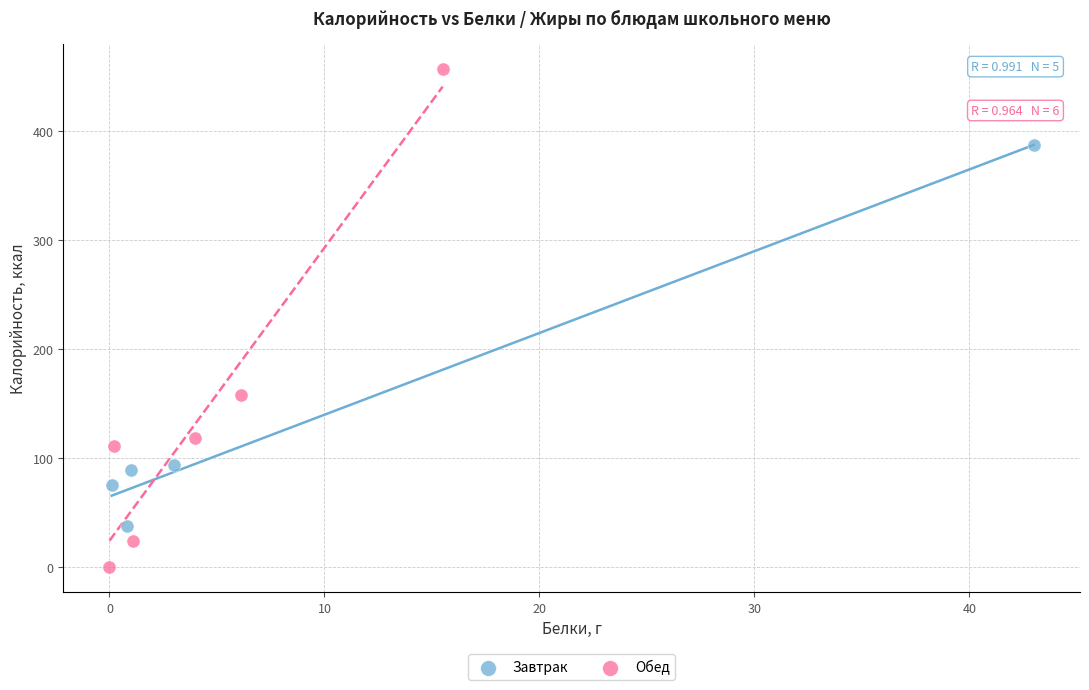

Which series reaches the minimum Y coordinate?

Обед